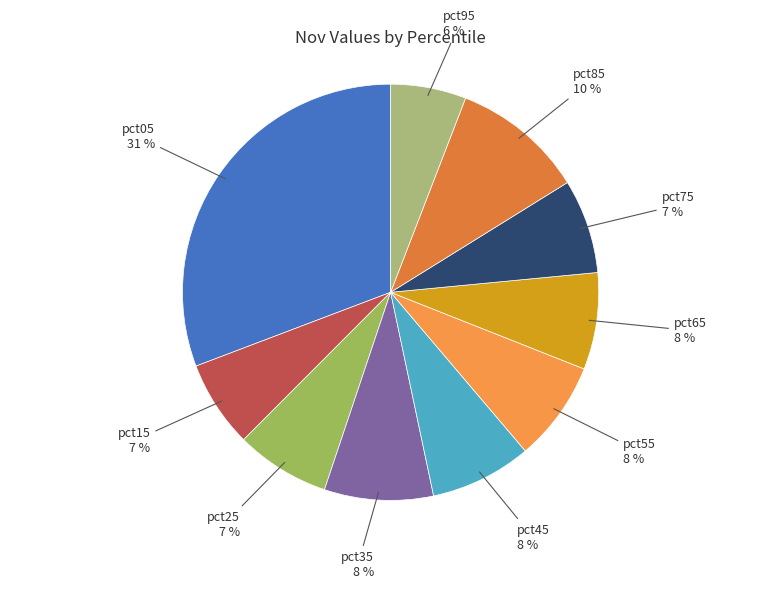

Count the number of slices in the pie.

10